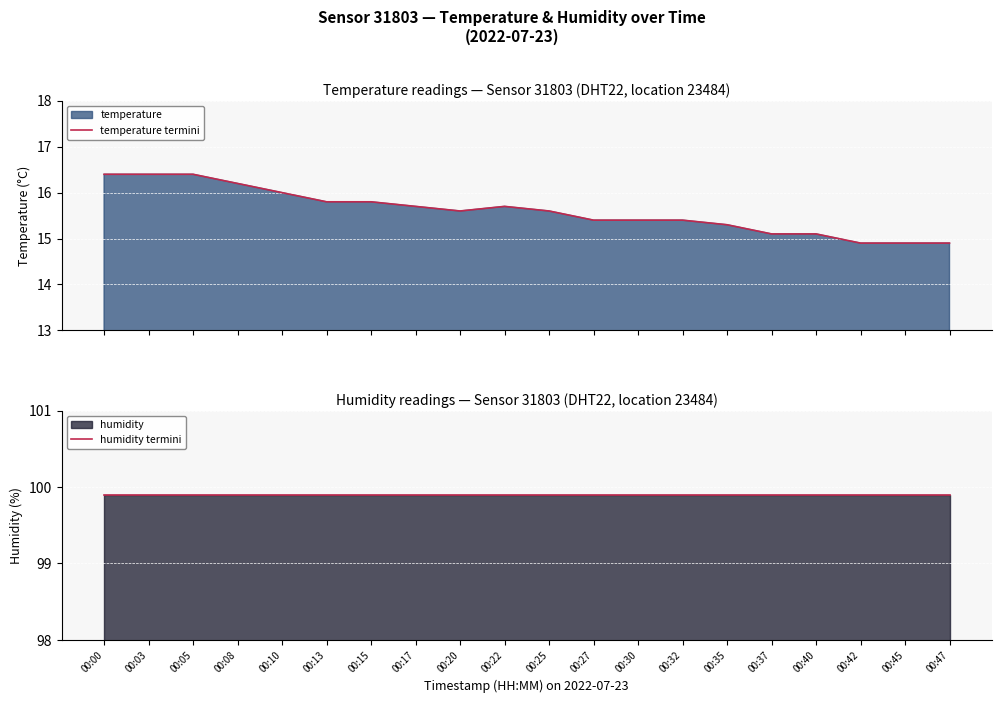

List the labels in order of humidity termini value, smallest first.

00:00, 00:03, 00:05, 00:08, 00:10, 00:13, 00:15, 00:17, 00:20, 00:22, 00:25, 00:27, 00:30, 00:32, 00:35, 00:37, 00:40, 00:42, 00:45, 00:47